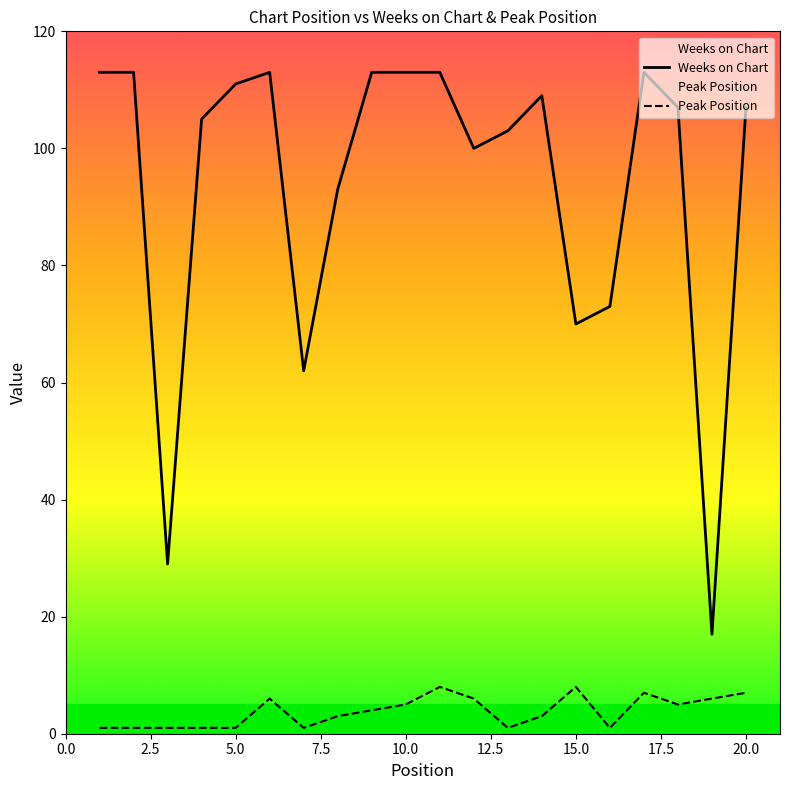

Which series has the largest range (max minus min)?

Weeks on Chart